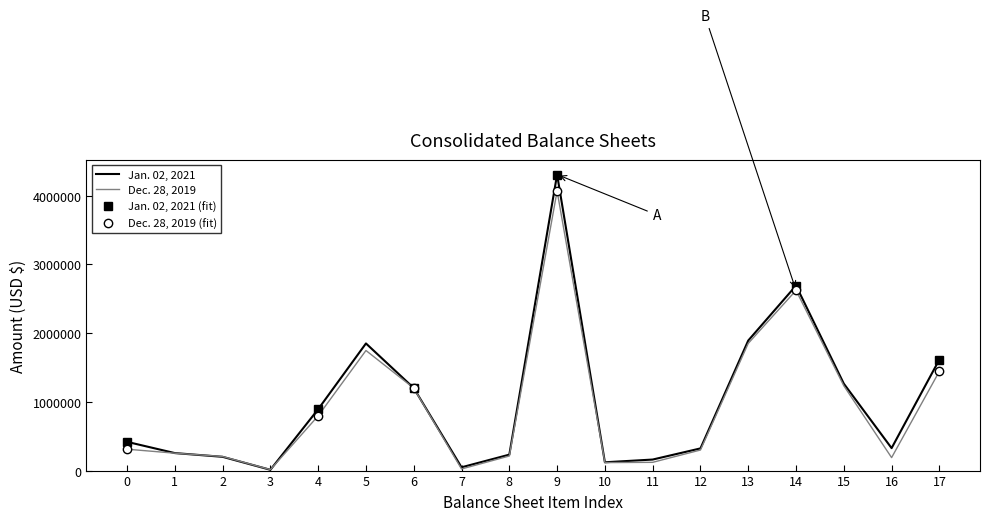

Is the value of Jan. 02, 2021 at 9 greater than the value of Dec. 28, 2019 at 15?

Yes